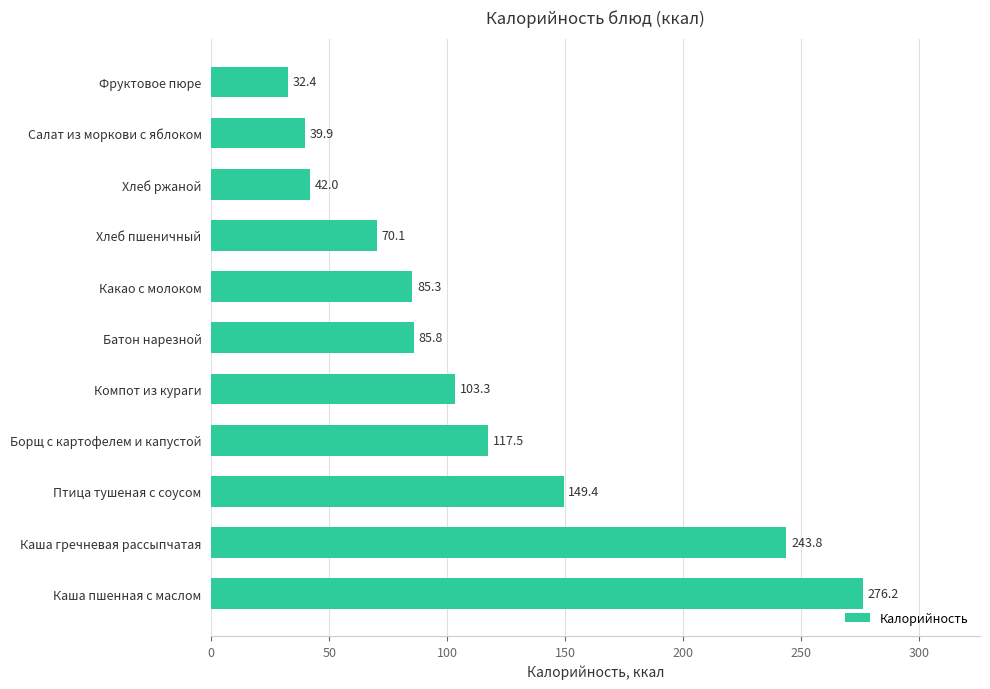

What is the change in value from Птица тушеная с соусом to Салат из моркови с яблоком?

-109.5